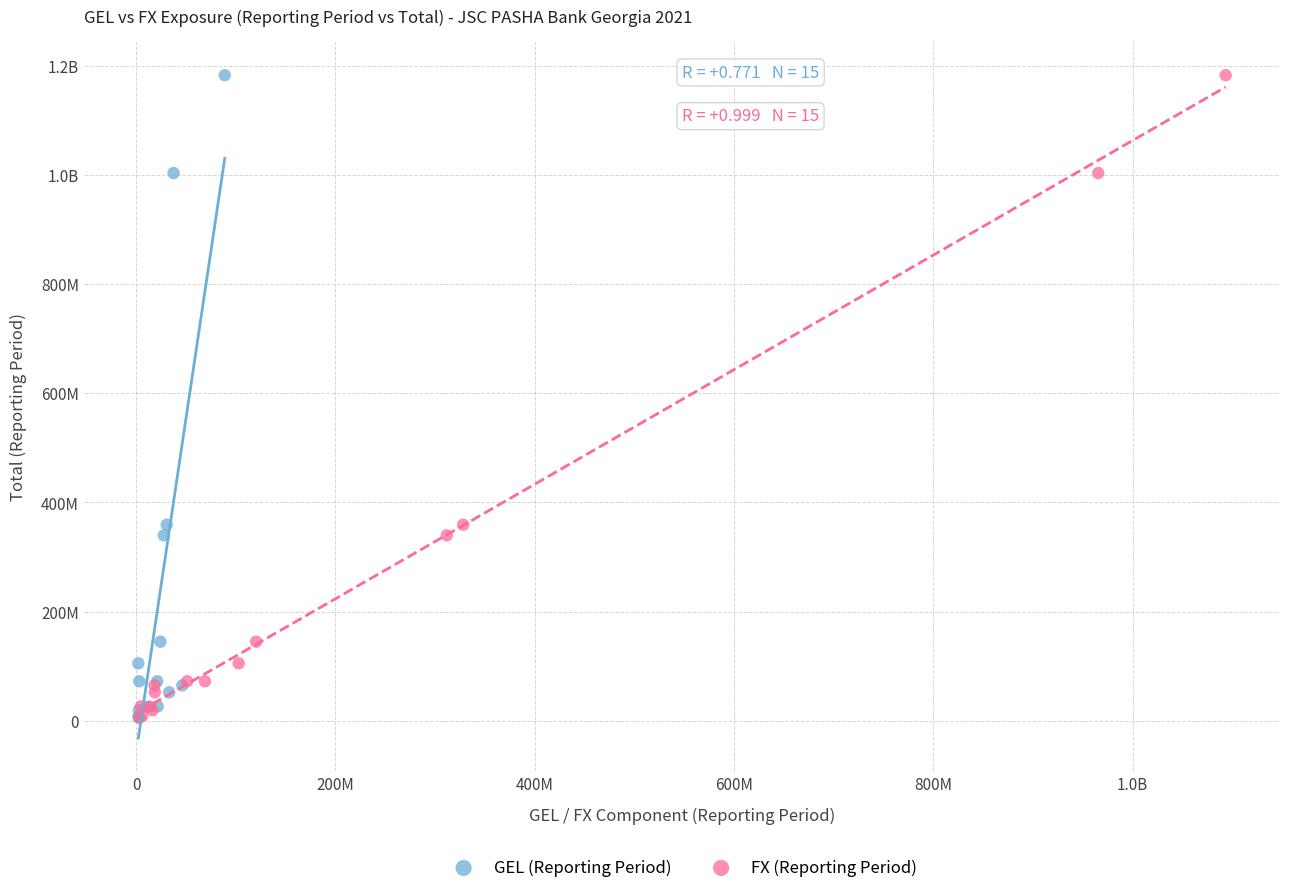

What are all the series names shown in the legend?

GEL (Reporting Period), FX (Reporting Period)